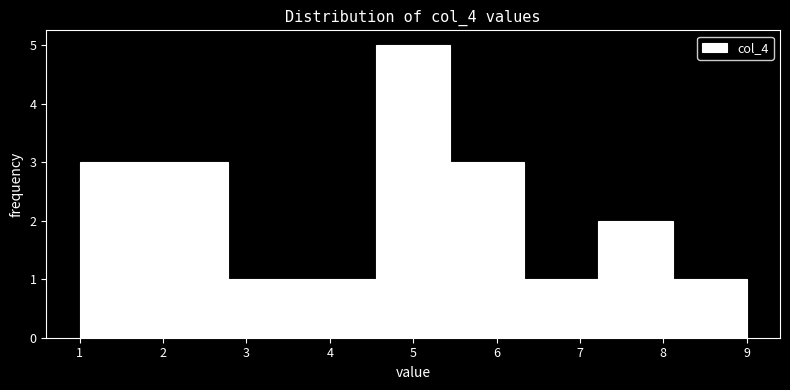

How tall is the bar that spans 6.3 to 7.2 on the x-axis? Neither the bar edges nor the heights are printed on the chart, so give them approximately, as read against the axes.

1